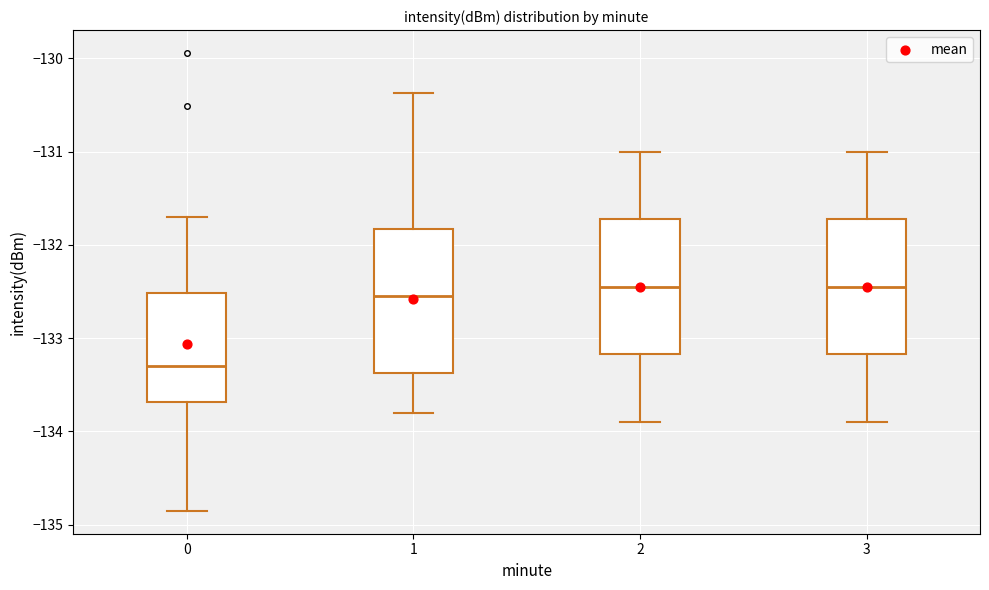

Where is the lower edge of the box at x = 2 on the y-axis? The values are not printed on the chart, so give them approximately, as read against the axis.

-133.2